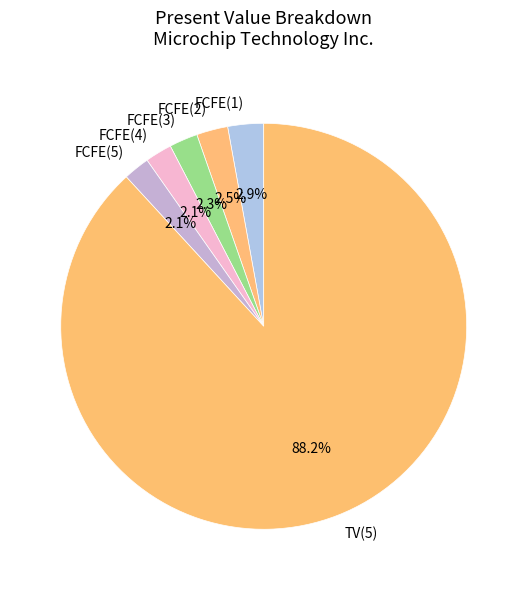

Does FCFE(3) account for over 50% of the chart?

No